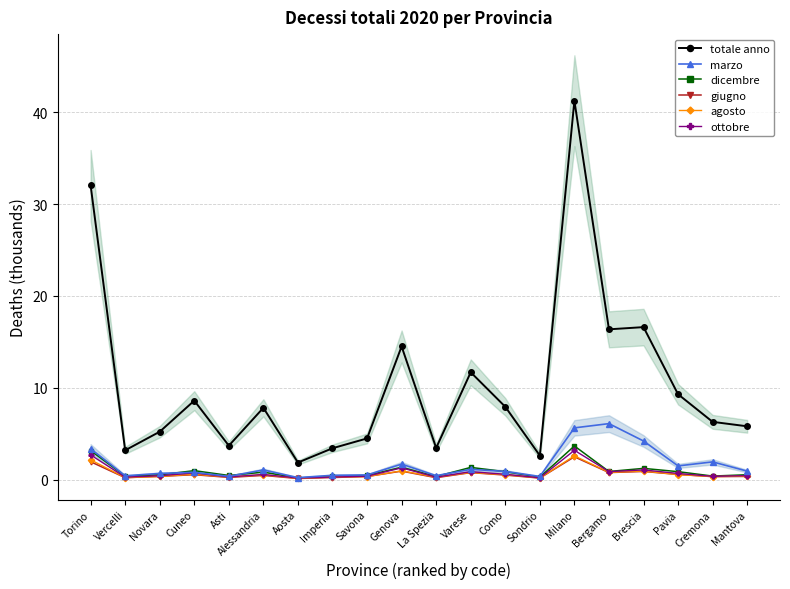

Is it true that totale anno equals 3.9 at Mantova?

False